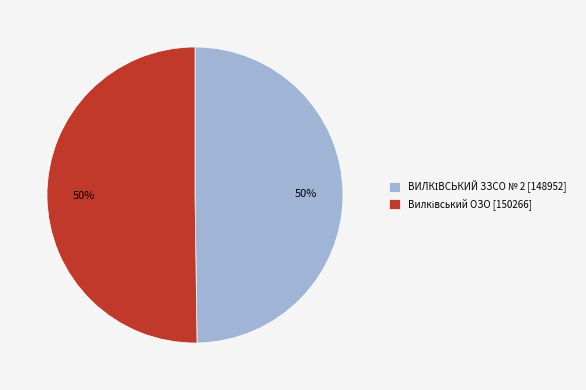

To the nearest percent, what is the average slice percentage?

50%